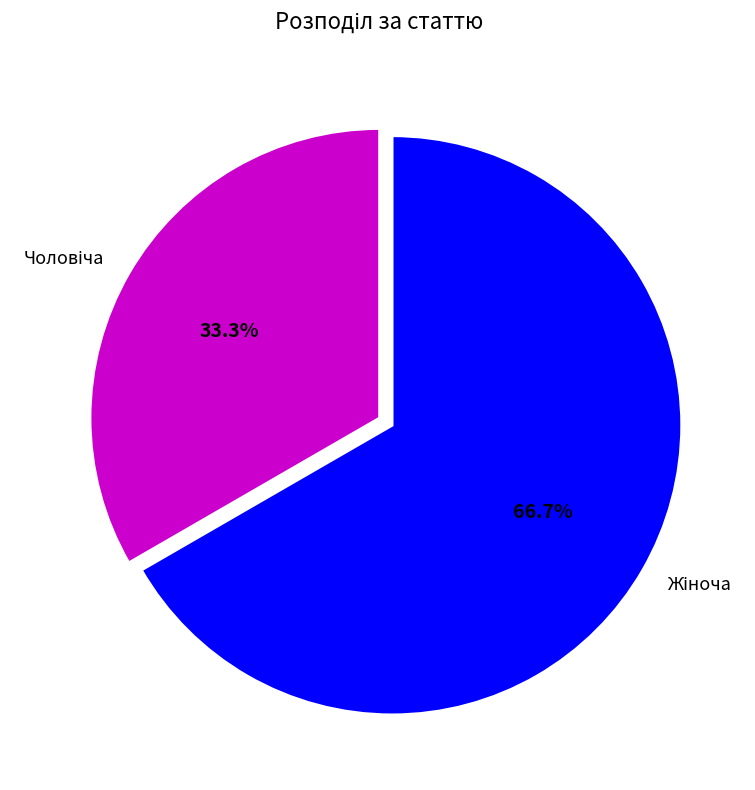

Count the number of slices in the pie.

2